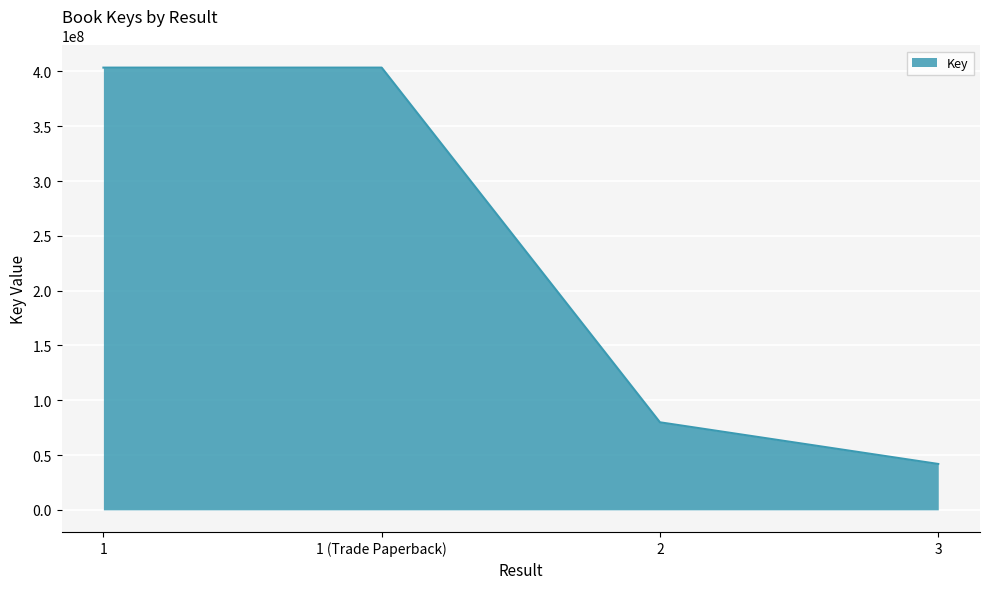

Count the values in the range 79894600 to 403538892.

3